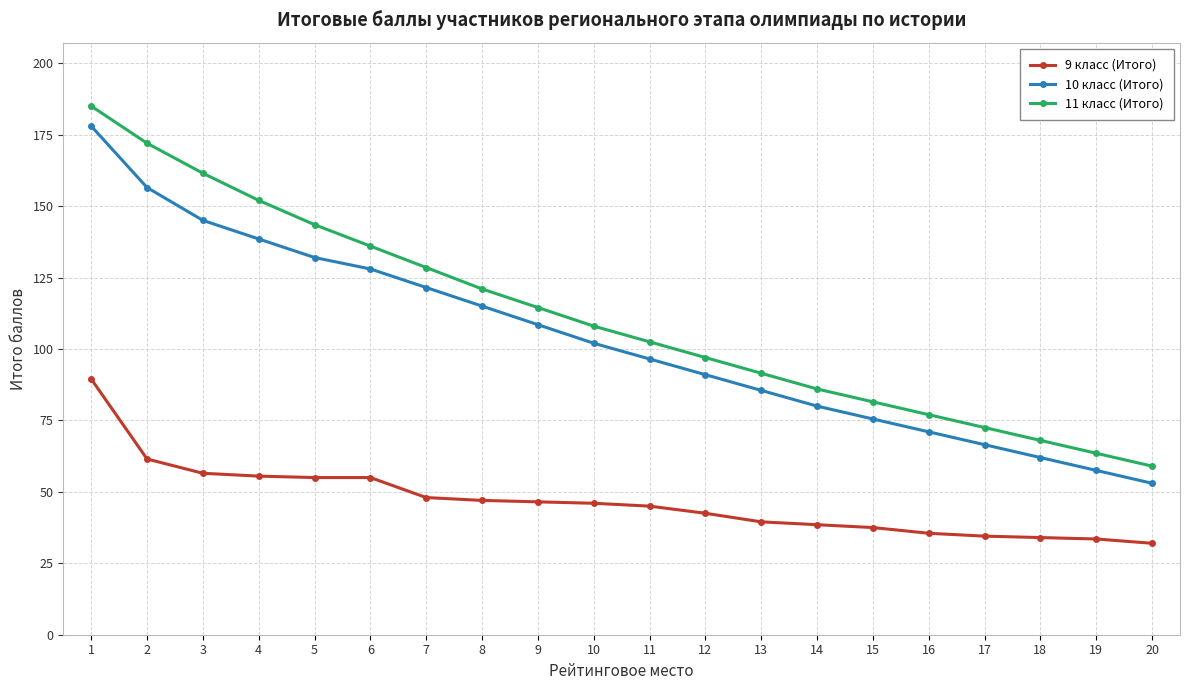

What is the difference between the maximum and second lowest values in the 10 класс (Итого) series?

120.5